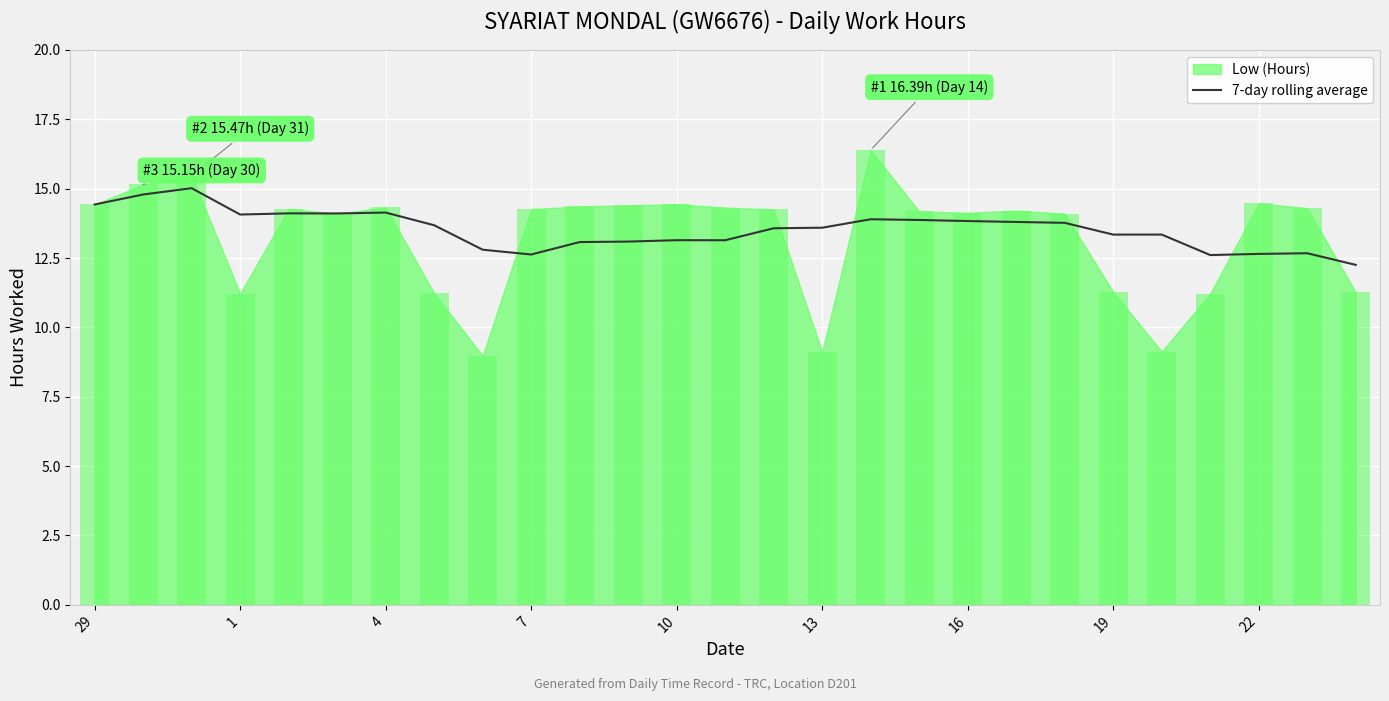

True or false: 7-day rolling average has a value of 14.1 at 1.

True